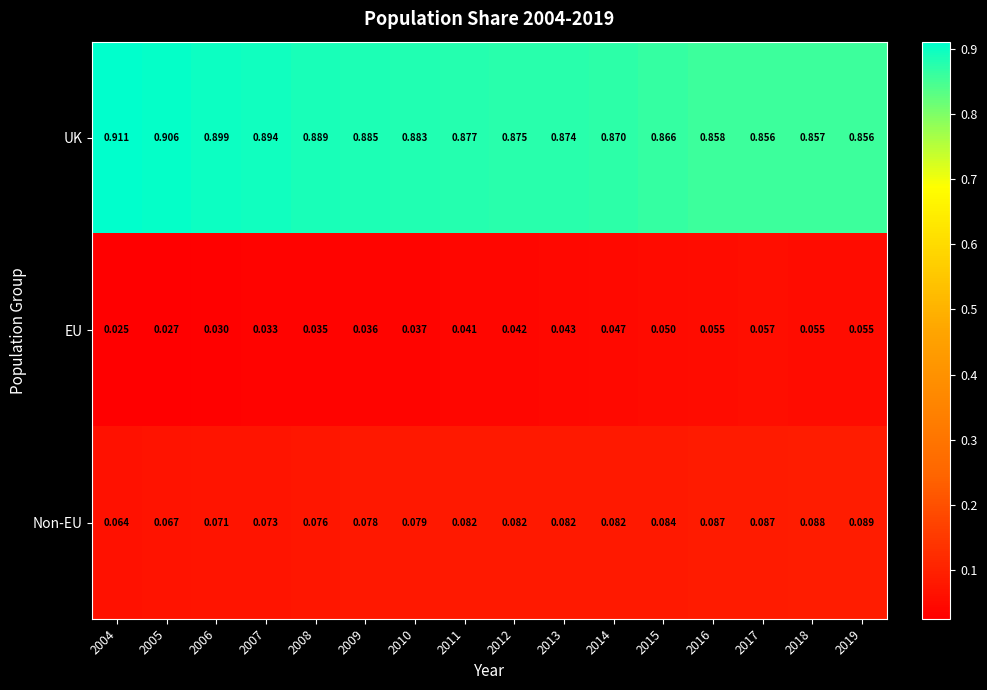

At how many categories does at least one series exceed 0?

16